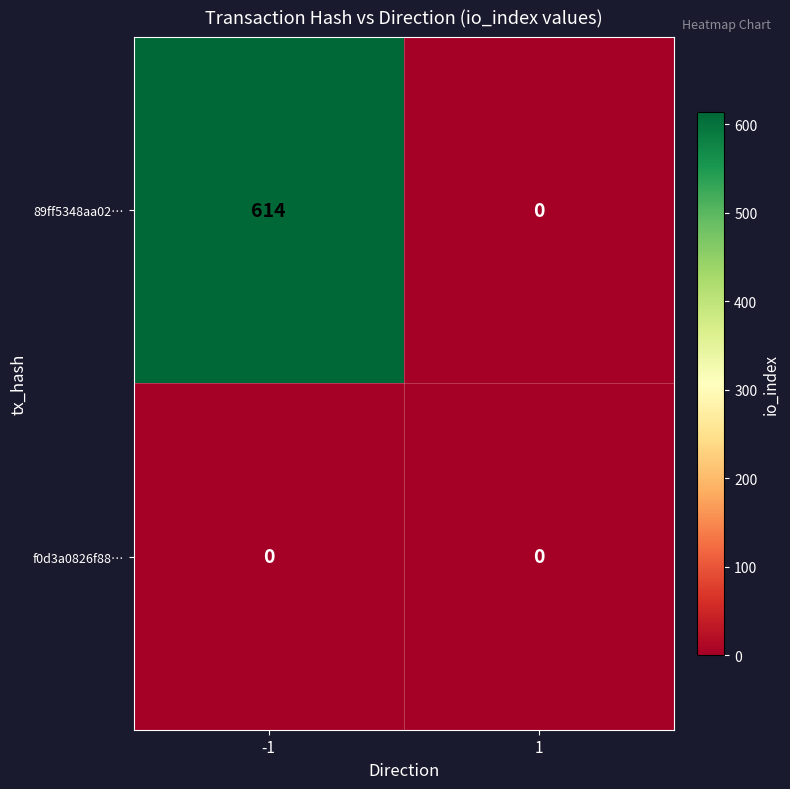

List the series in order of their overall mean, highest first.

89ff5348aa02…, f0d3a0826f88…